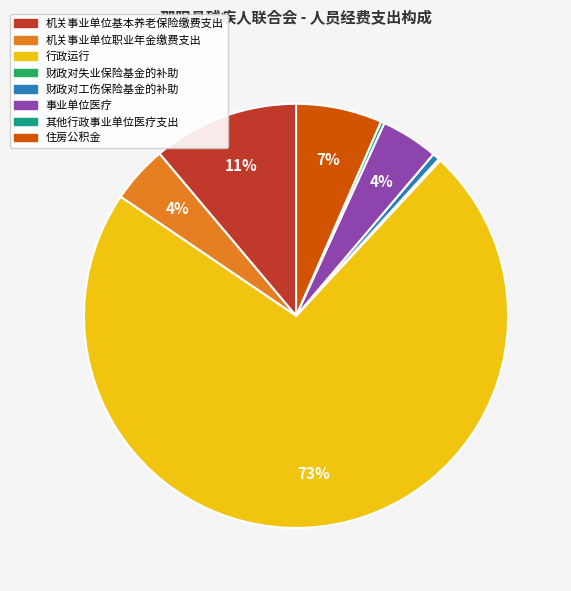

Which slice represents more than half of the pie?

行政运行